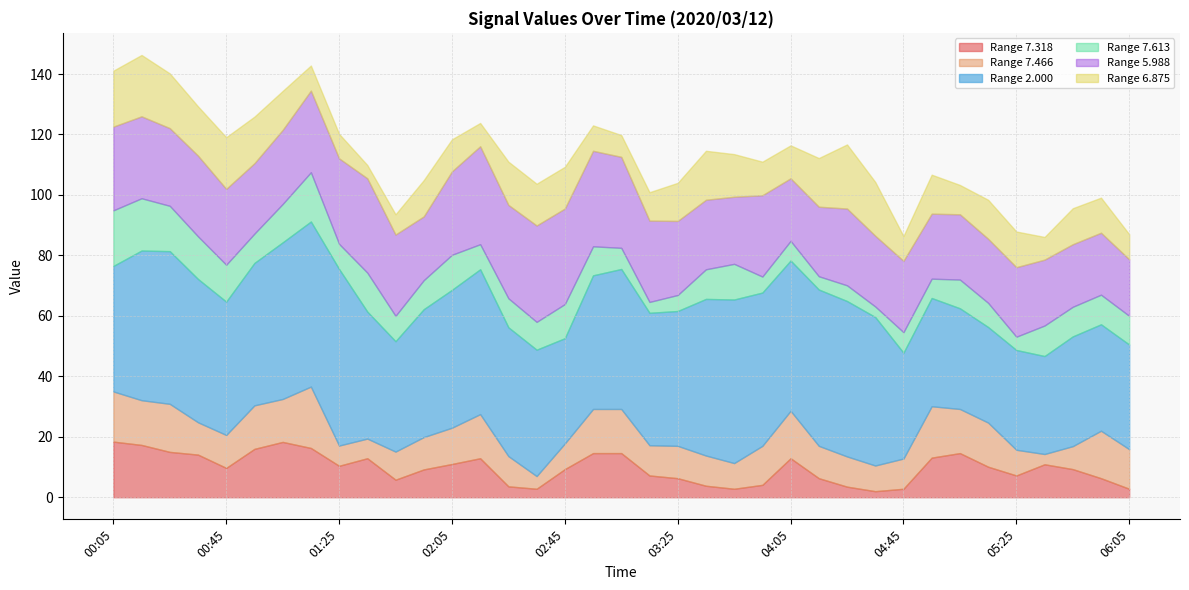

Which series has the largest range (max minus min)?

2.000